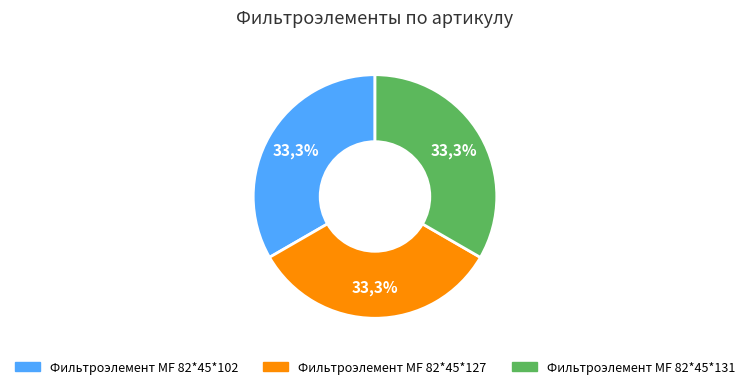

To the nearest percent, what is the average slice percentage?

33%